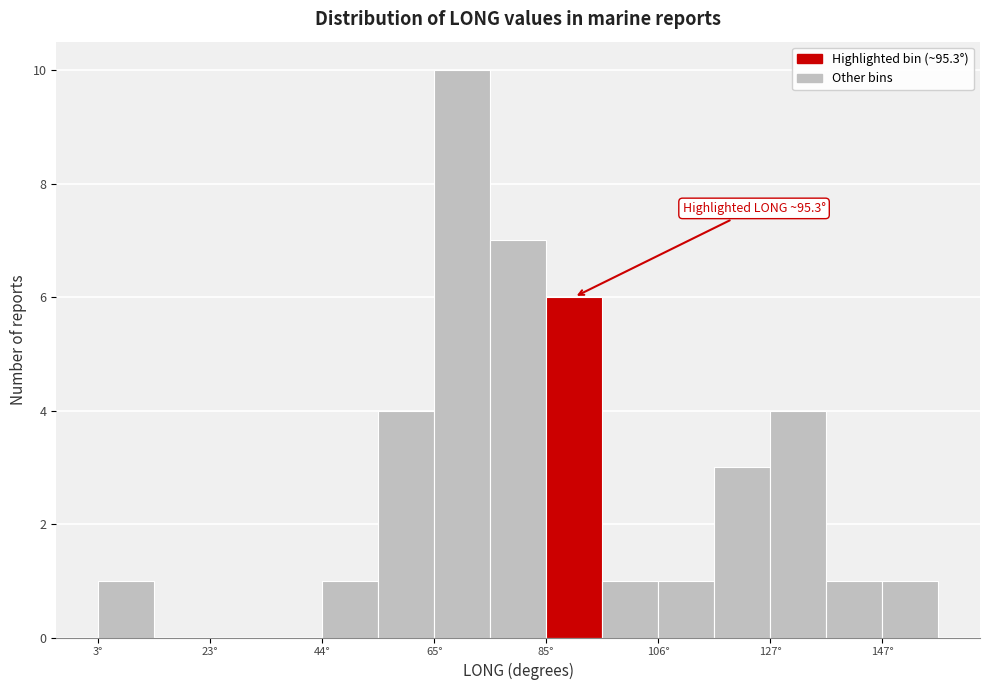

Around what value on the x-axis is the tallest bar? Give the approximate position of its centre, as read against the axis.

70